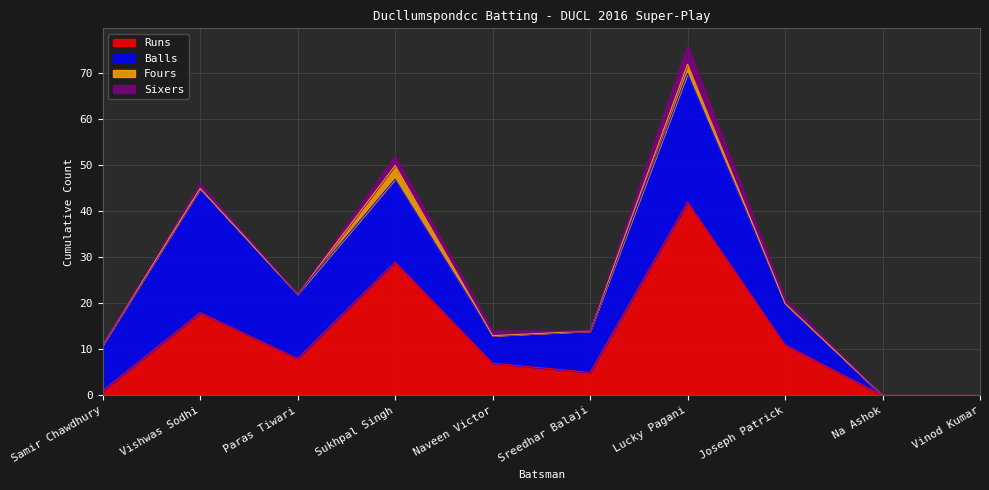

True or false: Runs and Fours intersect in this chart.

False